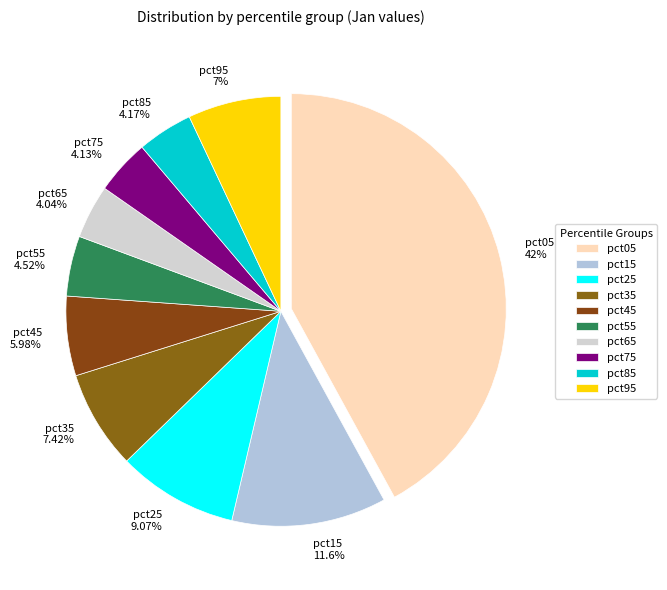

Is it true that pct95 is 7% of the pie?

True